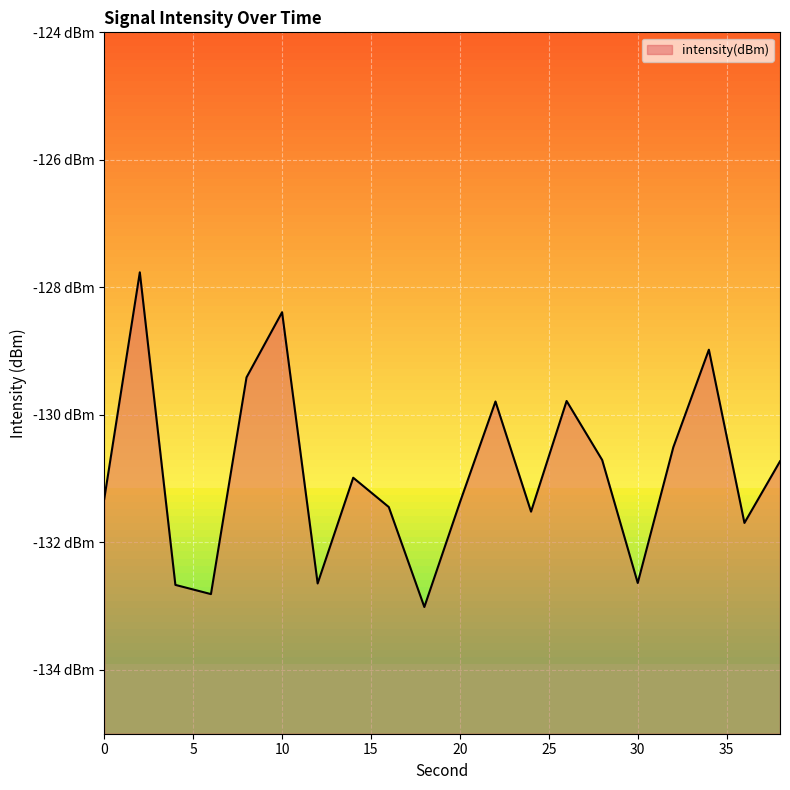

What is the average value?

-130.9